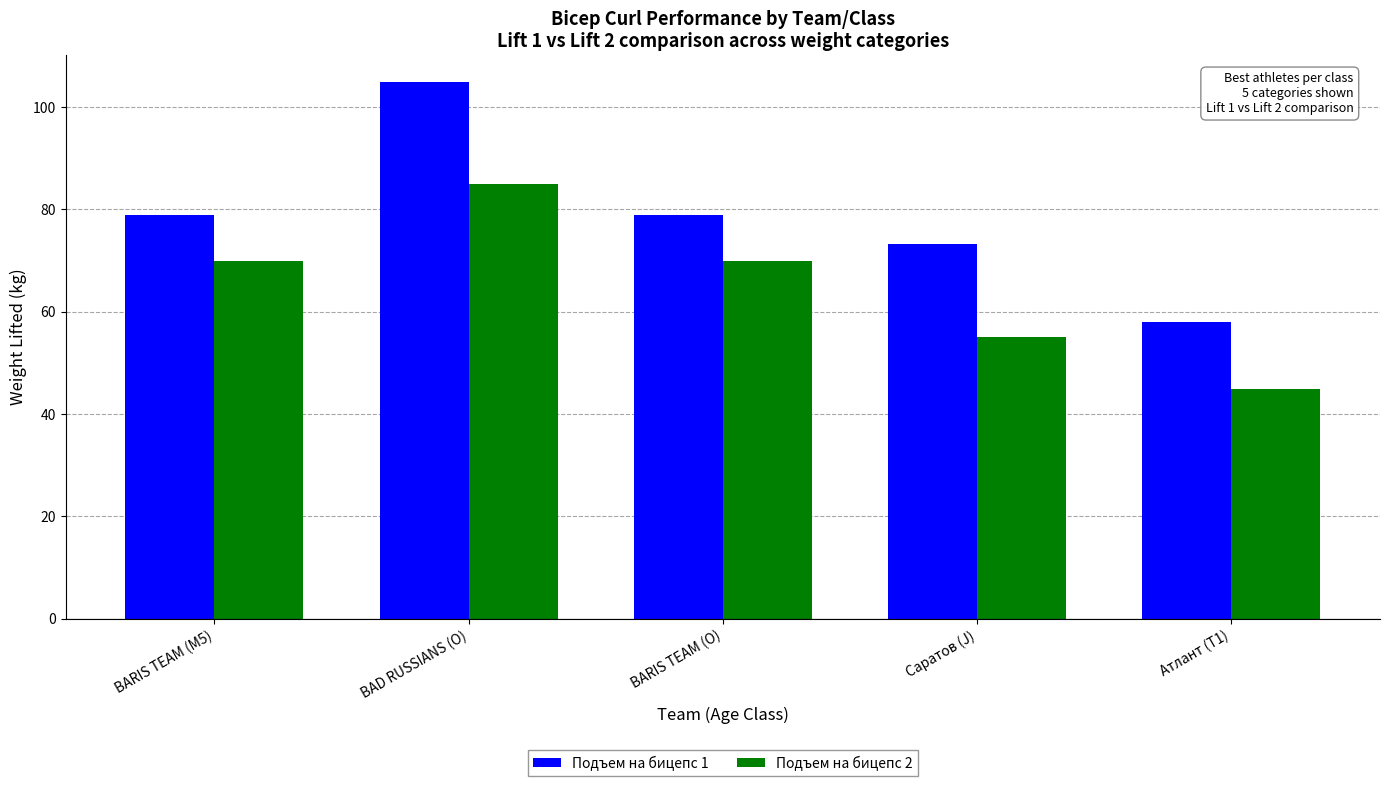

Rank the series by their maximum value, from highest to lowest.

Подъем на бицепс 1, Подъем на бицепс 2